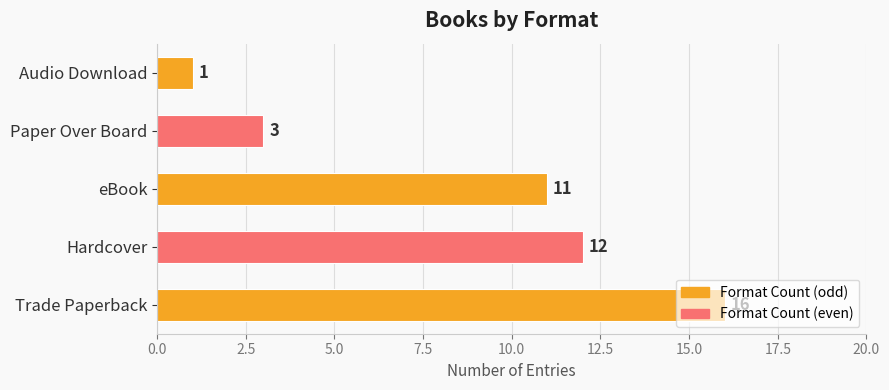

Rank the categories by value from highest to lowest.

Trade Paperback, Hardcover, eBook, Paper Over Board, Audio Download